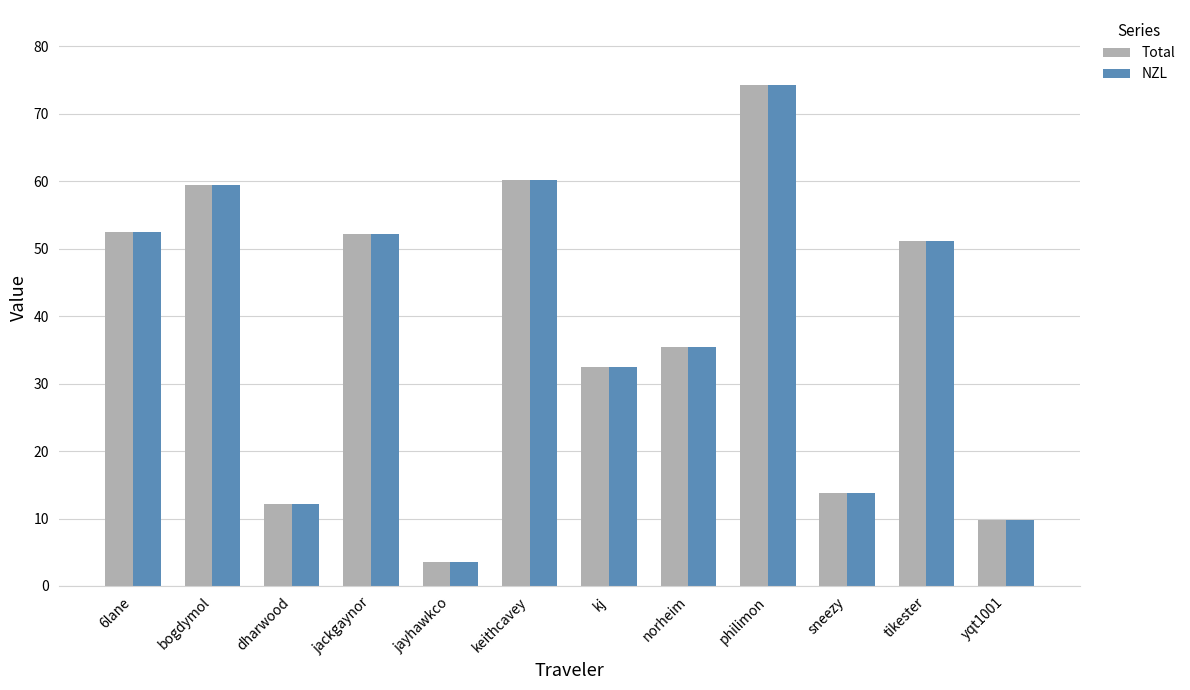

What is the label of the 6th bar from the right?

kj